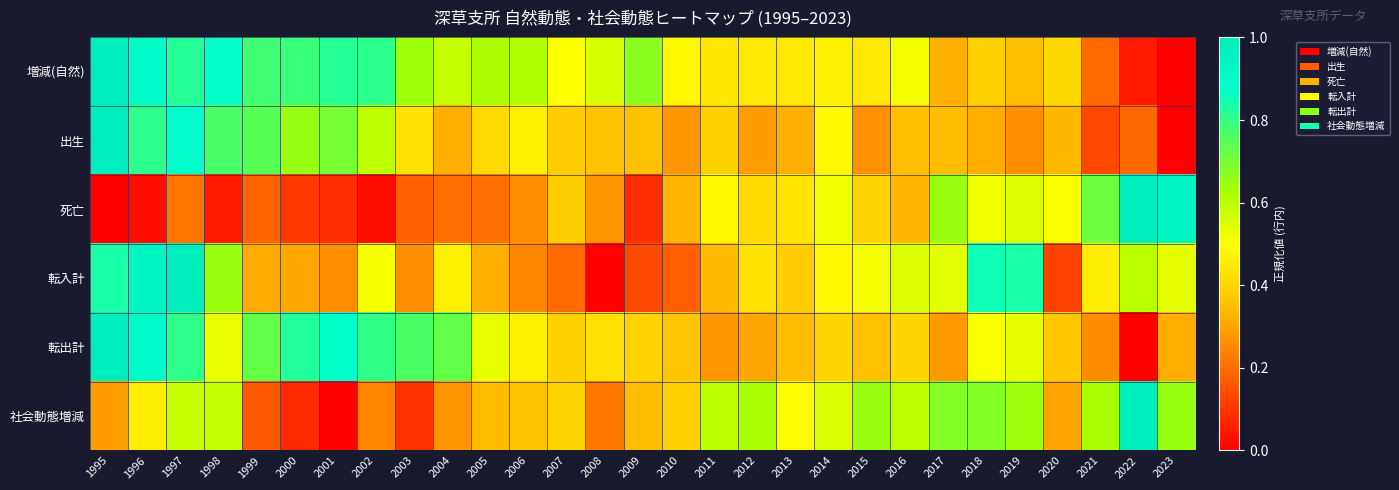

At how many categories does at least one series exceed 0?

29